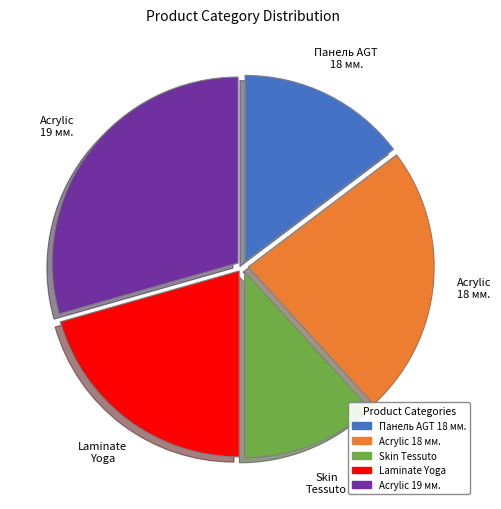

Combined, do Панель AGT 18 мм. and Acrylic 18 мм. account for over 50%?

No